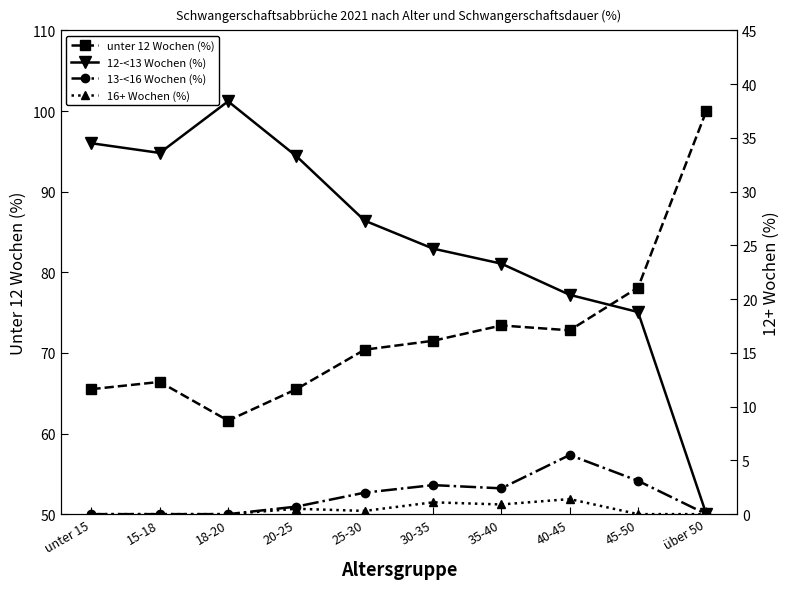

What are all the series names shown in the legend?

unter 12 Wochen (%), 12-<13 Wochen (%), 13-<16 Wochen (%), 16+ Wochen (%)